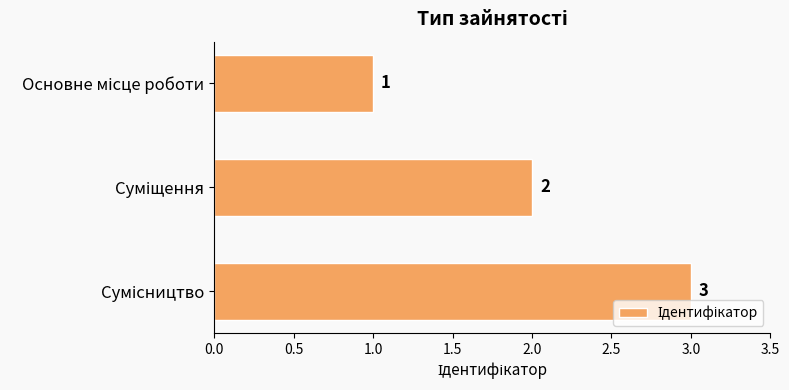

How many values are between 1 and 3?

3